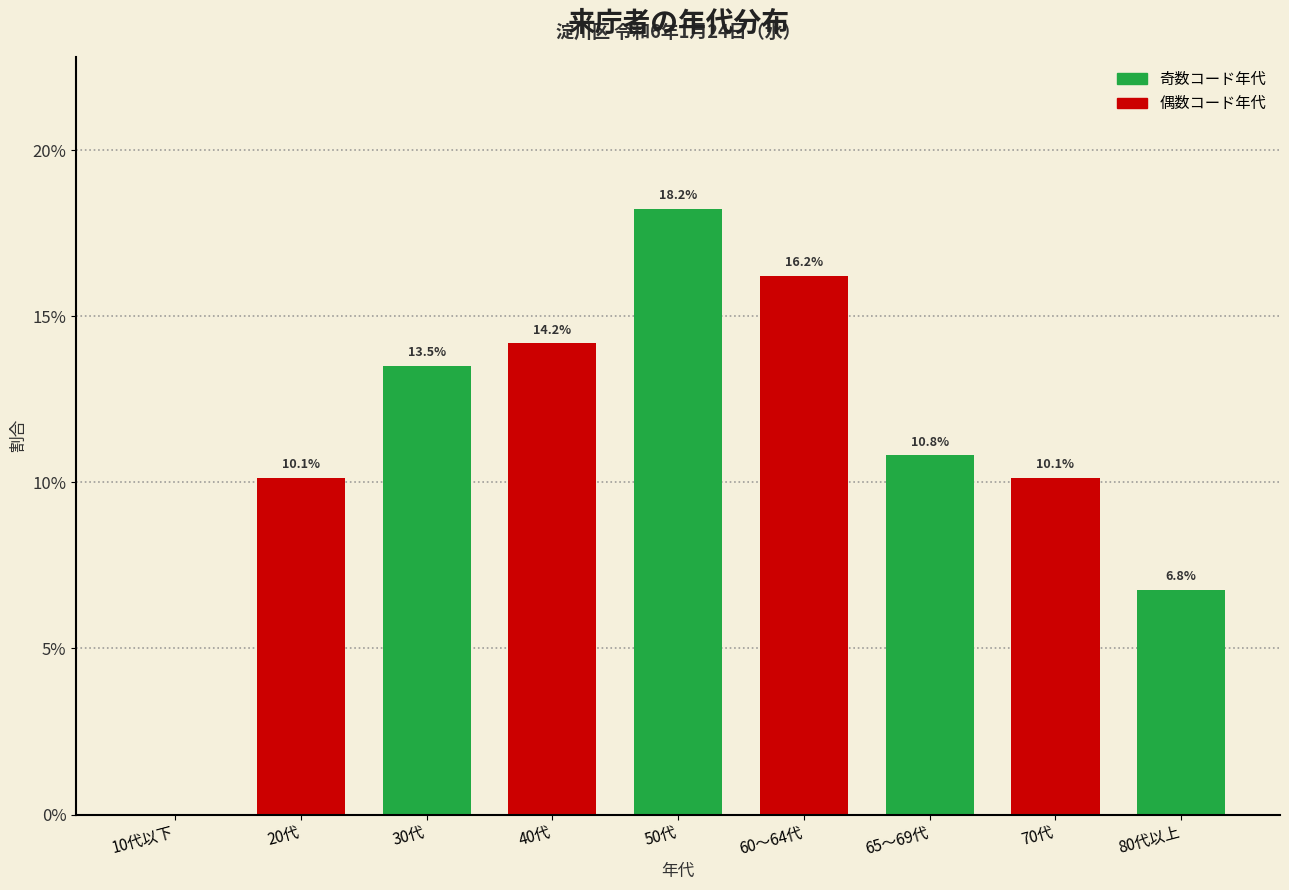

Reading left to right, transcribe all the data shown in this chart.

10代以下=0.0	20代=10.1	30代=13.5	40代=14.2	50代=18.2	60〜64代=16.2	65〜69代=10.8	70代=10.1	80代以上=6.8